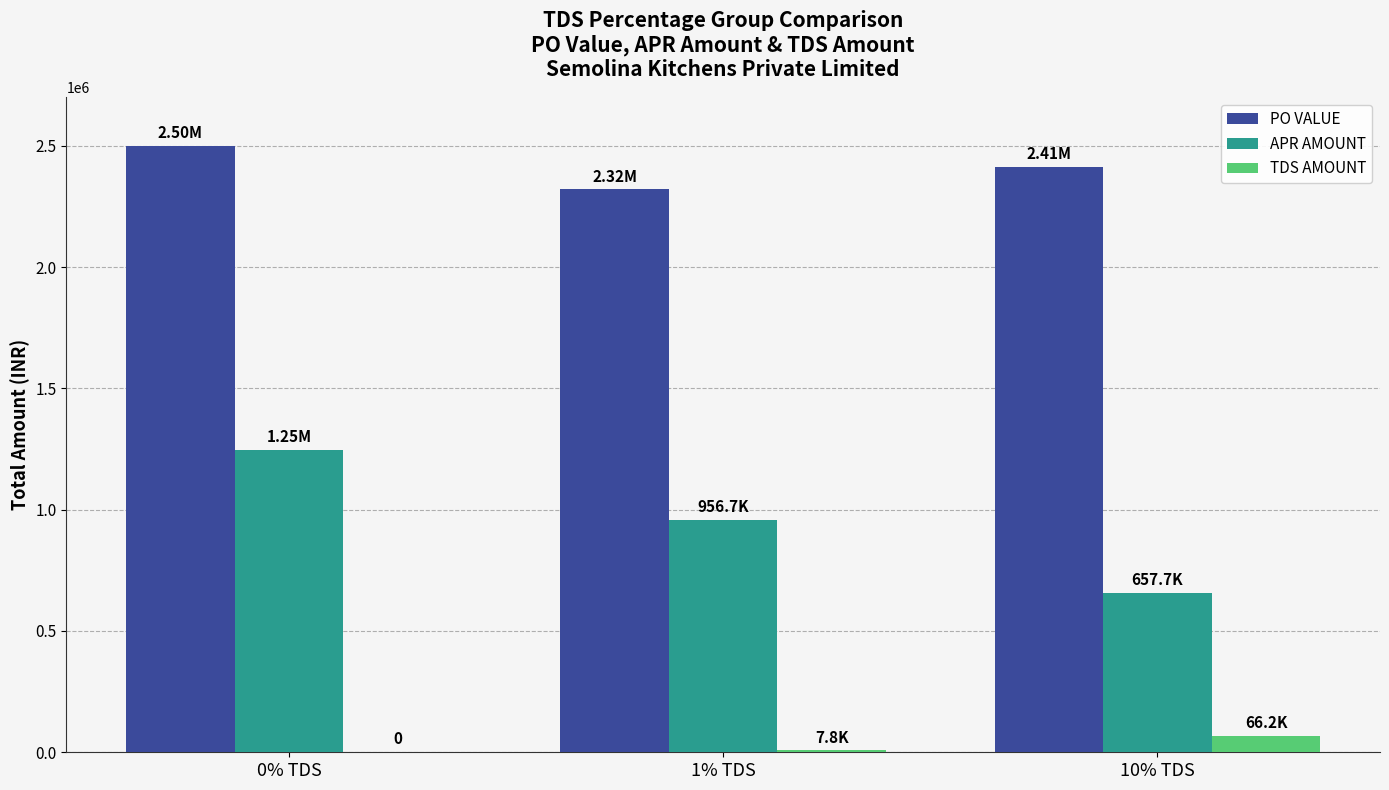

Count the number of categories in the chart.

3